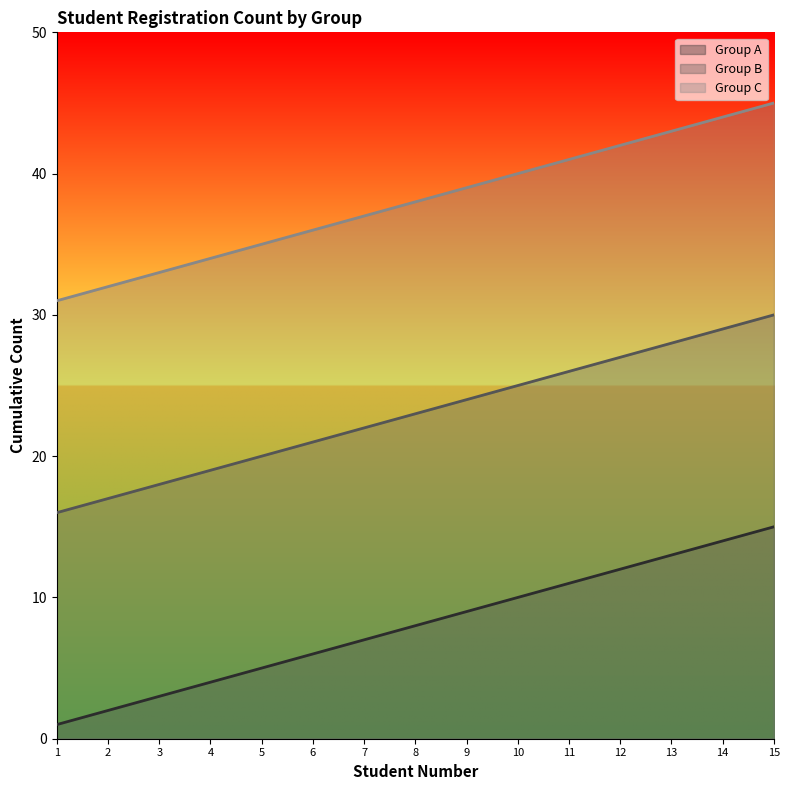

Which series has the widest spread of values?

Group A